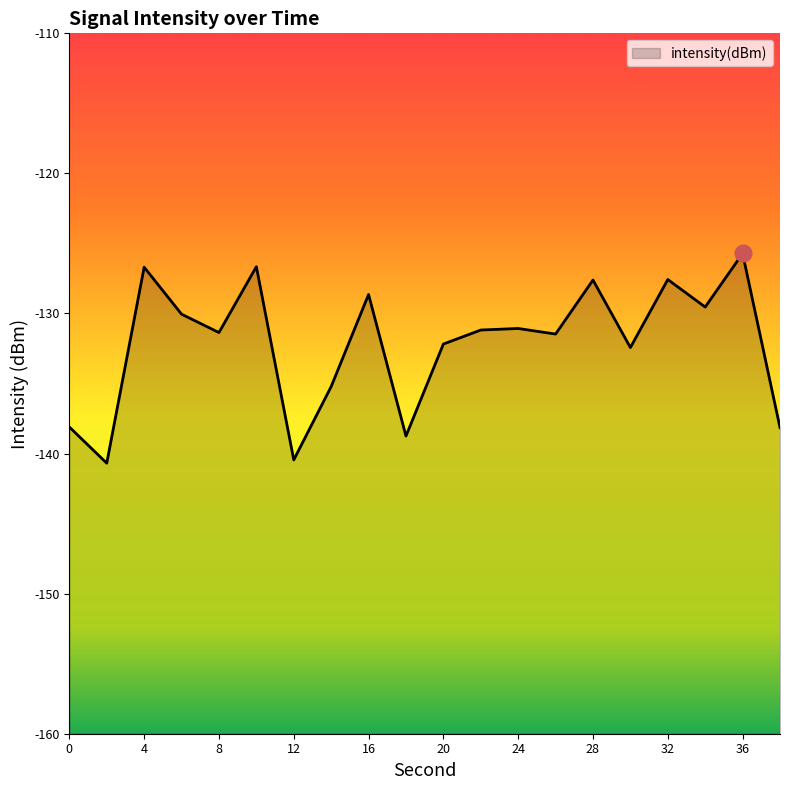

What is the difference between the values at 24 and 12?

9.4